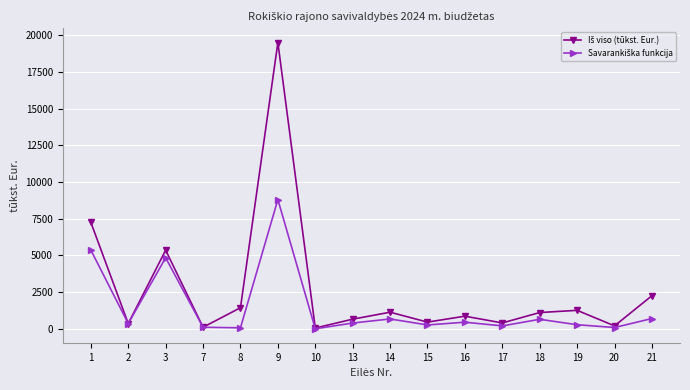

What is the total value across all series at 9?

28296.4